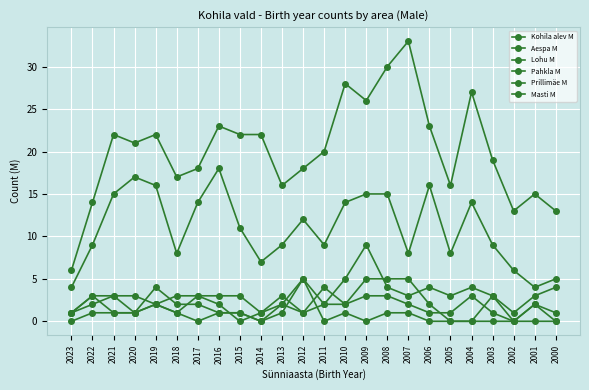

How many values in the Pahkla M series are below 3?

12